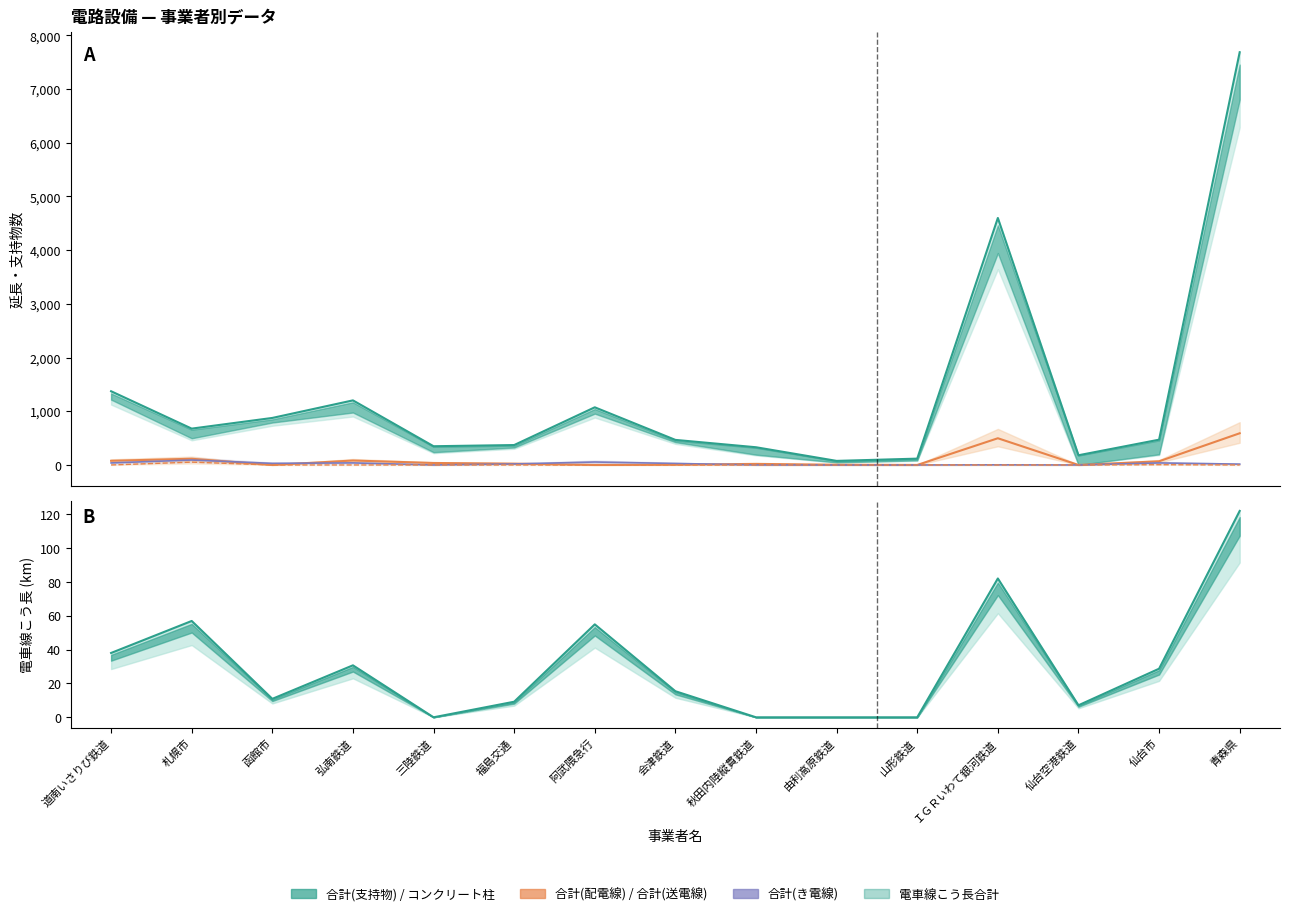

At which category does the chart reach its peak across all series?

青森県